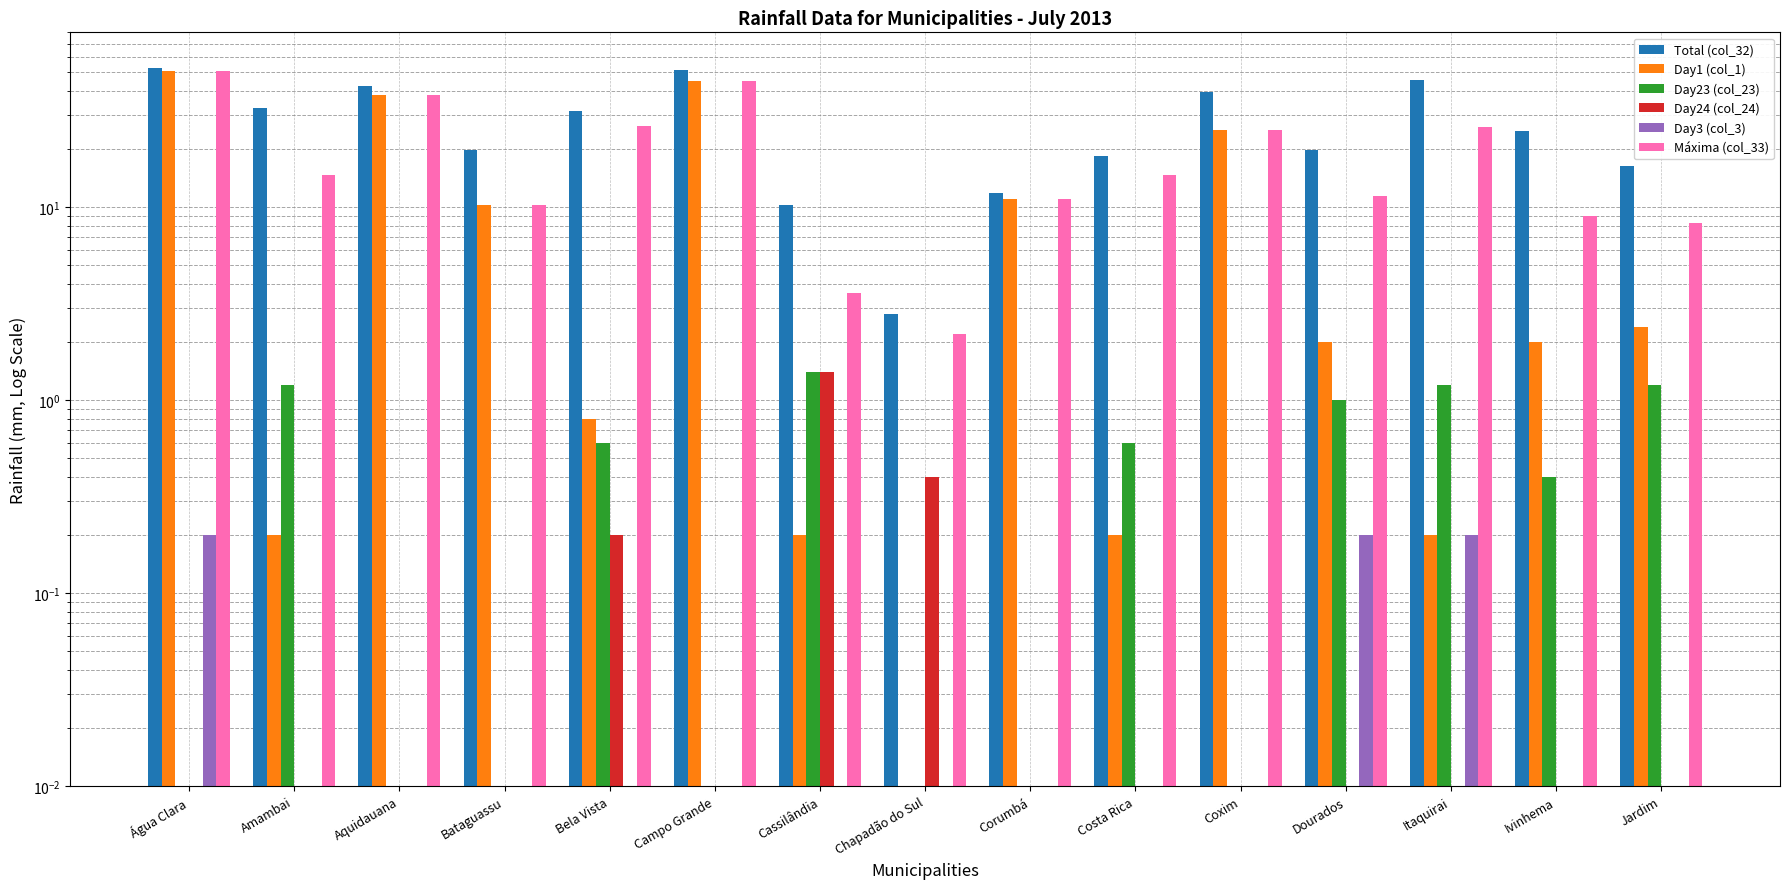

Reading left to right, transcribe all the data shown in this chart.

Total (col_32): 52.2	32.6	42.0	19.8	31.4	51.0	10.2	2.8	11.8	18.4	39.4	19.8	45.2	24.6	16.2
Day1 (col_1): 50.8	0.2	38.0	10.2	0.8	44.6	0.2	0.0	11.0	0.2	25.0	2.0	0.2	2.0	2.4
Day23 (col_23): 0.0	1.2	0.0	0.0	0.6	0.0	1.4	0.0	0.0	0.6	0.0	1.0	1.2	0.4	1.2
Day24 (col_24): 0.0	0.0	0.0	0.0	0.2	0.0	1.4	0.4	0.0	0.0	0.0	0.0	0.0	0.0	0.0
Day3 (col_3): 0.2	0.0	0.0	0.0	0.0	0.0	0.0	0.0	0.0	0.0	0.0	0.2	0.2	0.0	0.0
Máxima (col_33): 50.8	14.6	38.0	10.2	26.2	44.6	3.6	2.2	11.0	14.6	25.0	11.4	26.0	9.0	8.2